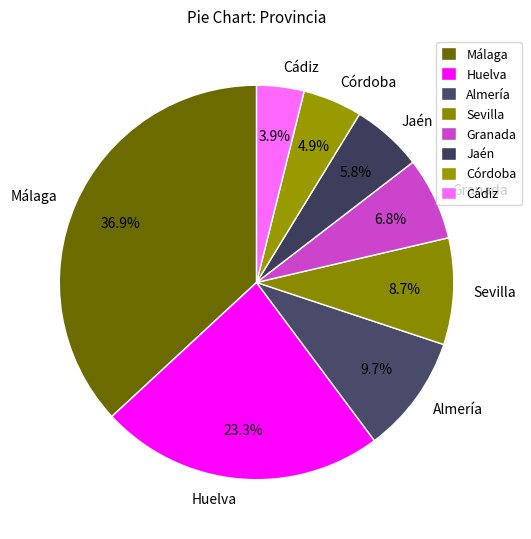

What percentage is the Almería slice, to the nearest percent?

10%